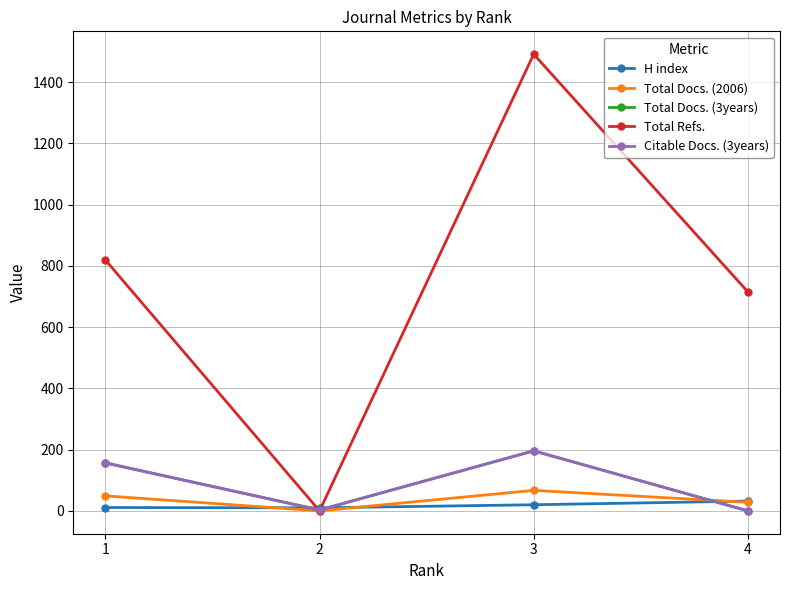

The Total Refs. series shows 0 at 2. True or false?

True